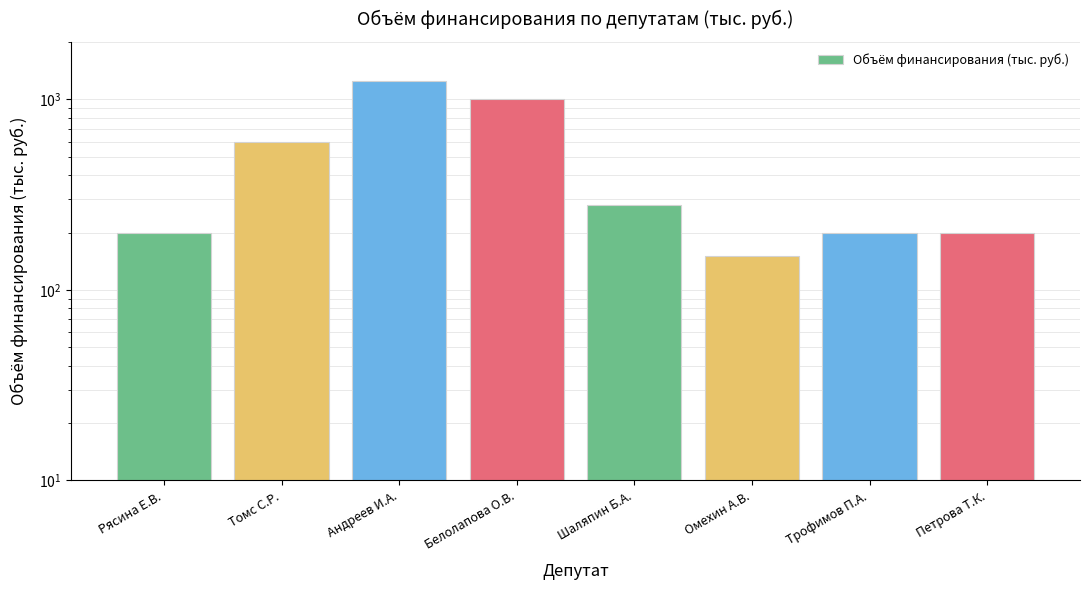

True or false: the data shows 65 at Шаляпин Б.А..

False